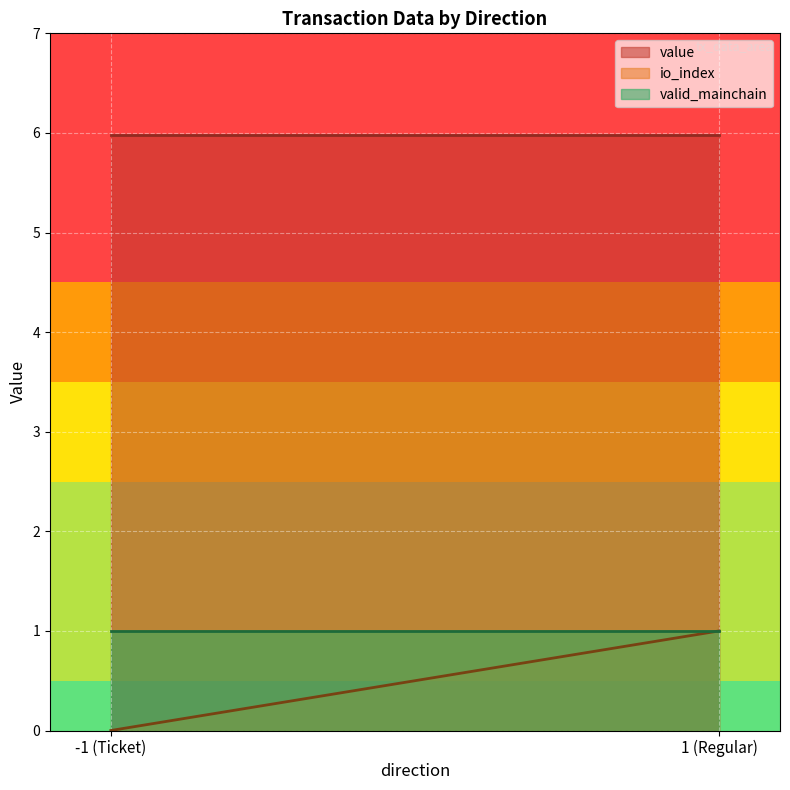

Is it true that io_index equals 1.0 at 1?

True